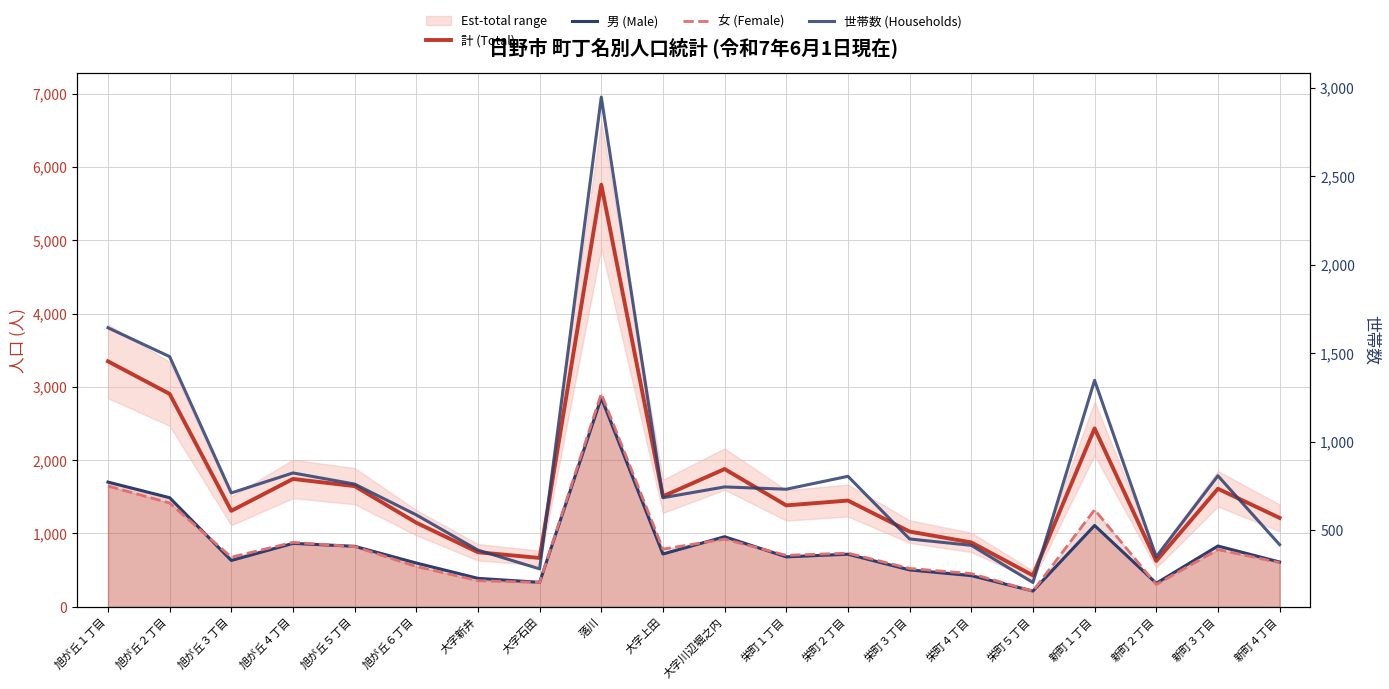

Is the value of 世帯数 (Households) at 新町４丁目 greater than the value of 女 (Female) at 旭が丘１丁目?

No